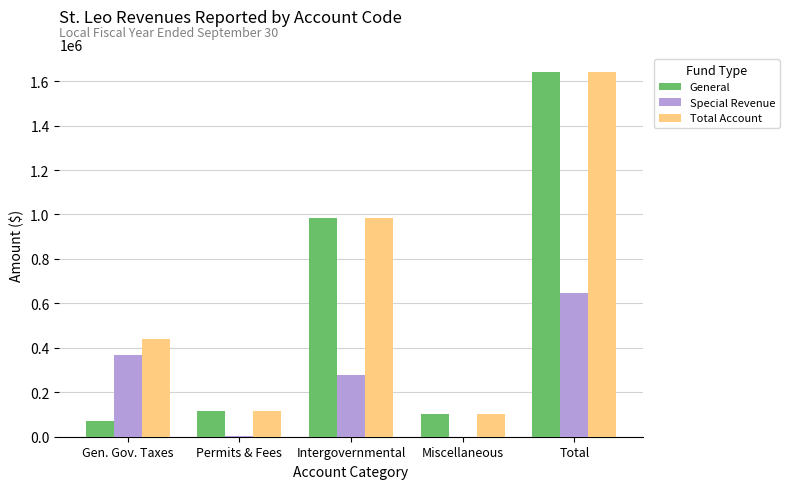

Between Gen. Gov. Taxes and Intergovernmental, which series saw the biggest shift?

General